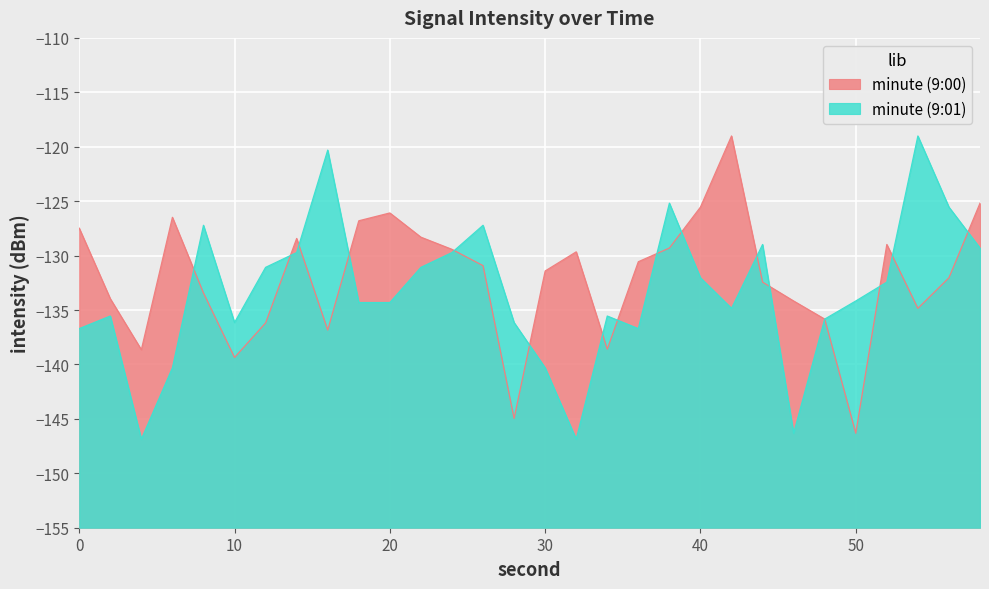

What is the difference between the second highest and minimum values in the intensity_group2 series?

26.6